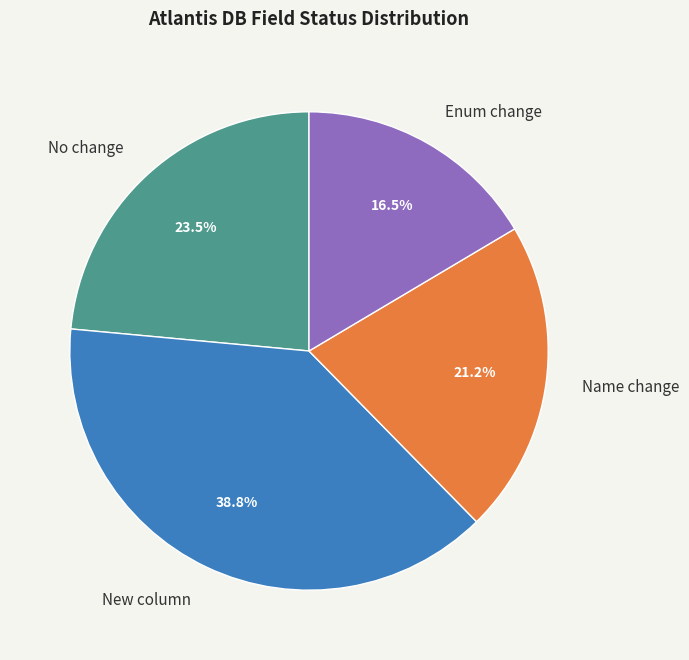

Combined, do No change and New column account for over 50%?

Yes